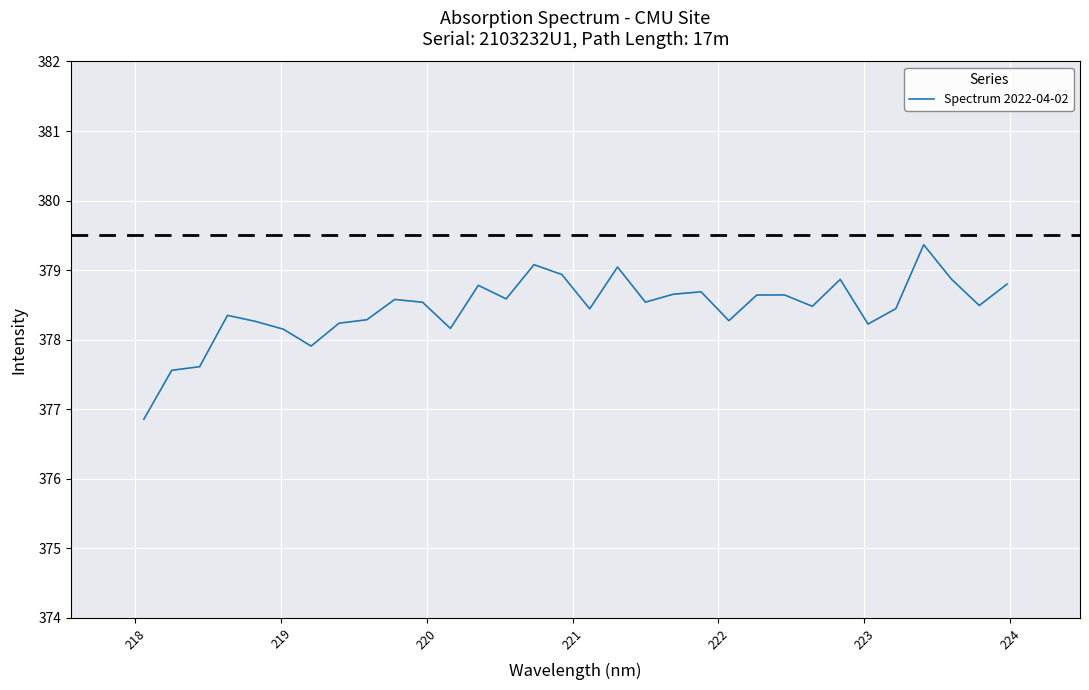

What is the minimum value shown in the chart?

376.9